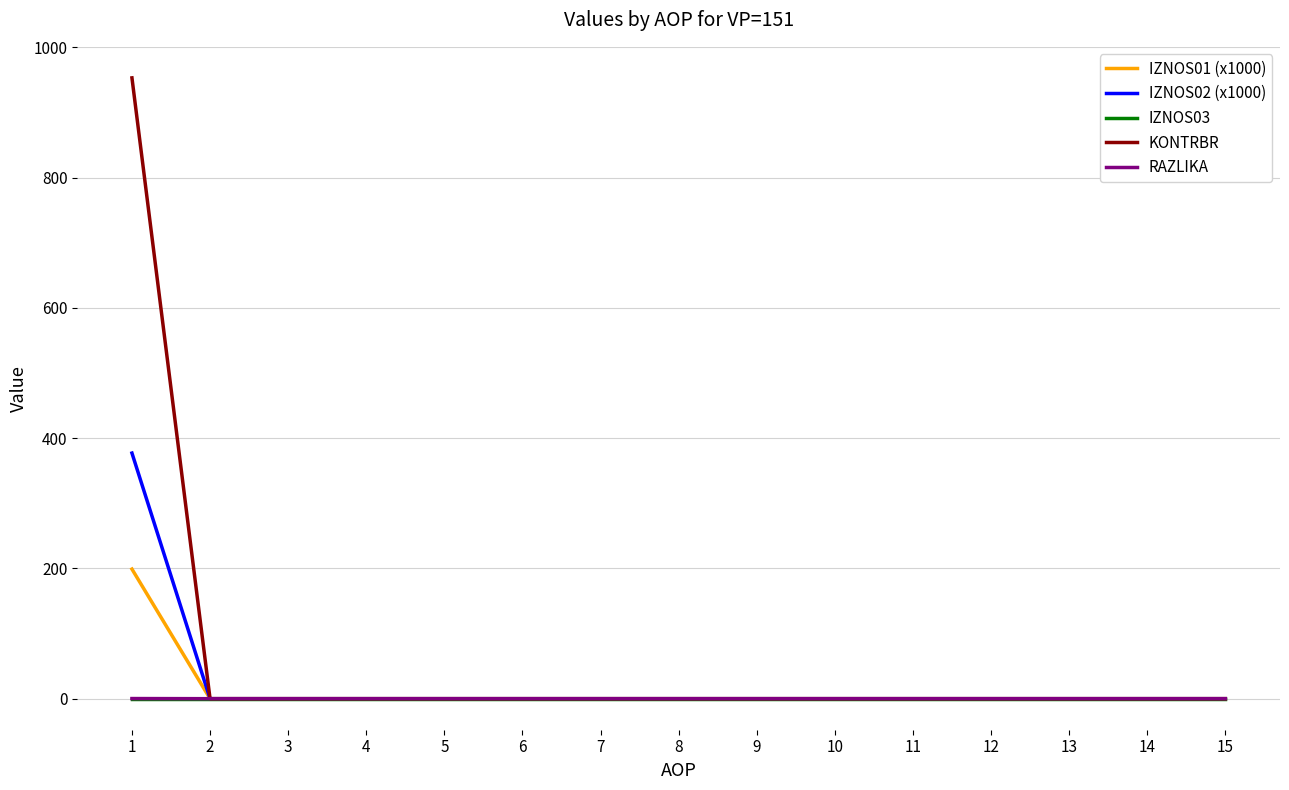

At which category is the sum across all series the highest?

1